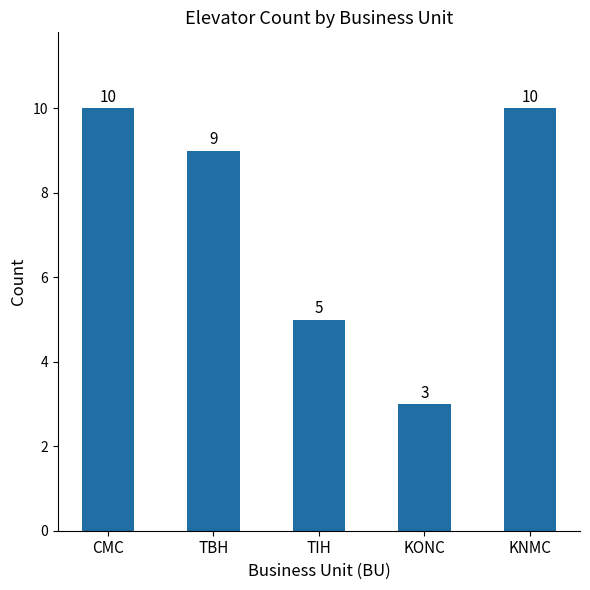

Reading left to right, extract all data points from this chart.

CMC=10	TBH=9	TIH=5	KONC=3	KNMC=10